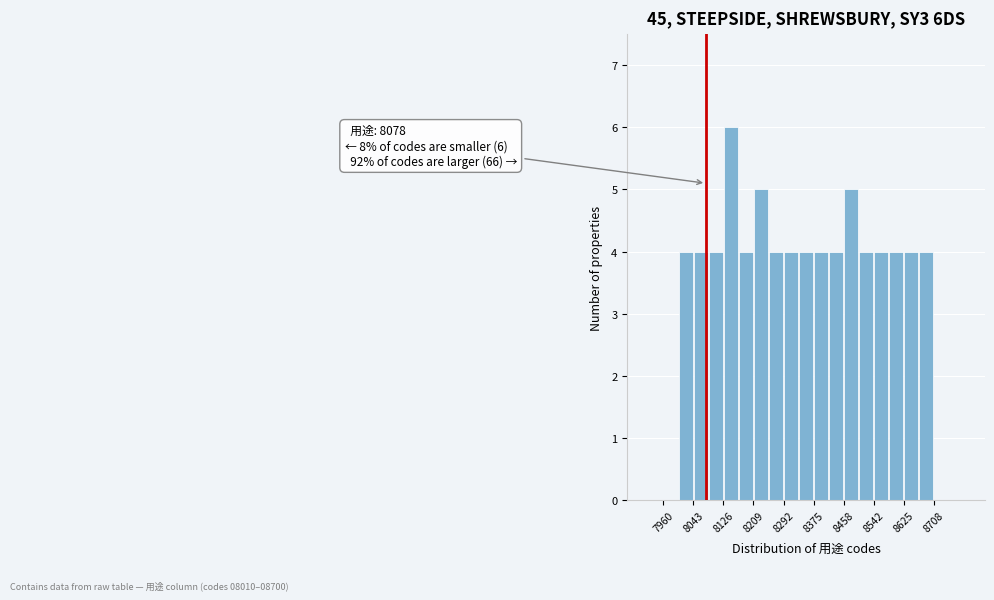

Over which range of the x-axis is the bar tallest?

8130 to 8170